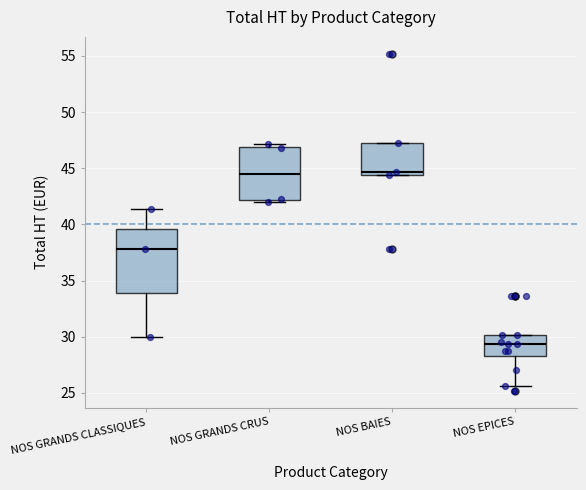

Reading left to right, read every box against the y-axis: the position of its median line, the range the box covers, and the ends of its whiskers. The values are not printed on the chart, so give them approximately, as read against the axis.

NOS GRANDS CLASSIQUES: median 38.0, box 34.0 to 39.5, whiskers 30.0 to 41.5
NOS GRANDS CRUS: median 44.5, box 42.0 to 47.0, whiskers 42.0 (just below the box's lower edge) to 47.0 (just above the box's upper edge)
NOS BAIES: median 44.5 (just above the box's lower edge), box 44.5 to 47.5, whiskers 44.5 to 47.5
NOS EPICES: median 29.5, box 28.5 to 30.0, whiskers 25.5 to 30.0